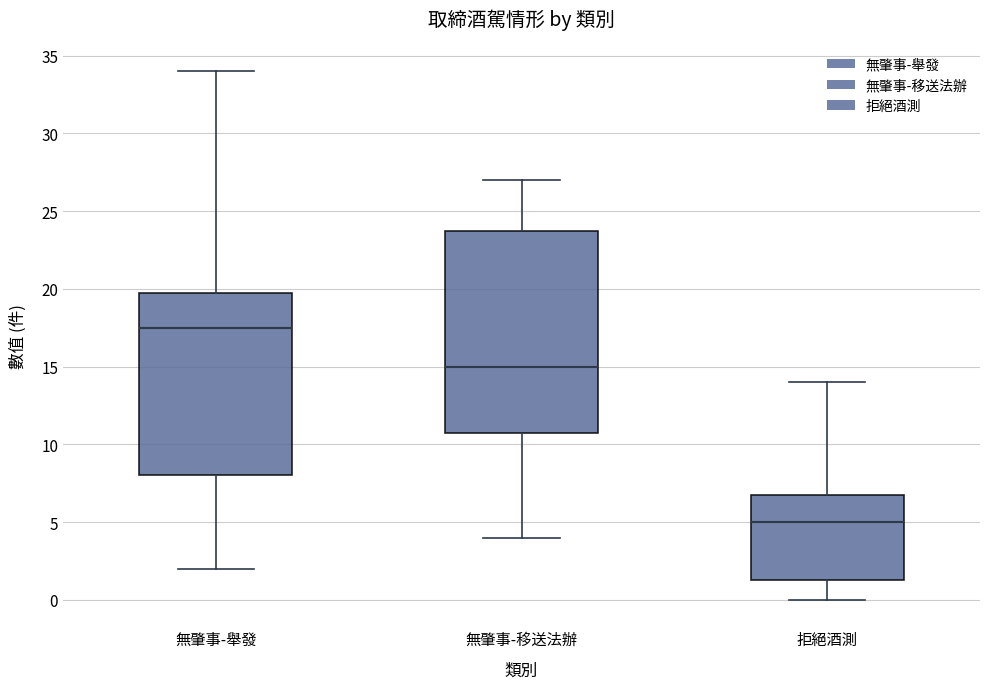

Reading left to right, read every box against the y-axis: the position of its median line, the range the box covers, and the ends of its whiskers. The values are not printed on the chart, so give them approximately, as read against the axis.

無肇事-舉發: median 17.5, box 8.0 to 20.0, whiskers 2.0 to 34.0
無肇事-移送法辦: median 15.0, box 11.0 to 24.0, whiskers 4.0 to 27.0
拒絕酒測: median 5.0, box 1.5 to 7.0, whiskers 0.0 to 14.0